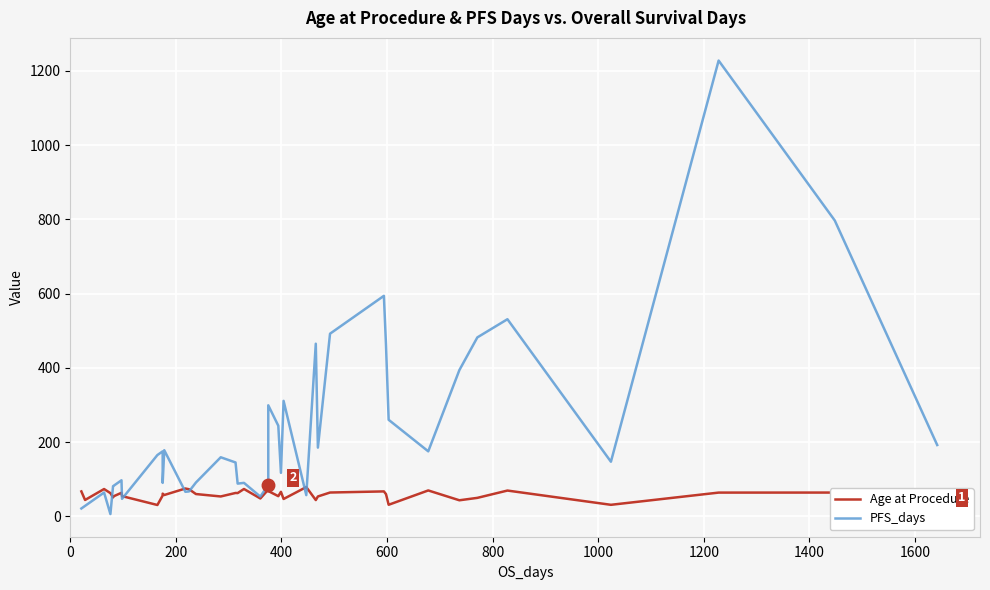

How many data points in PFS_days are above 159?

19